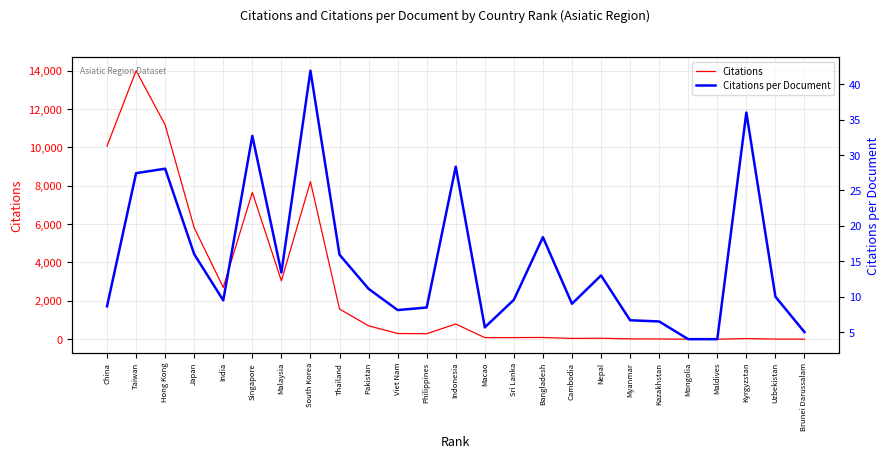

The value of Citations at Japan is 1793.6. True or false?

False